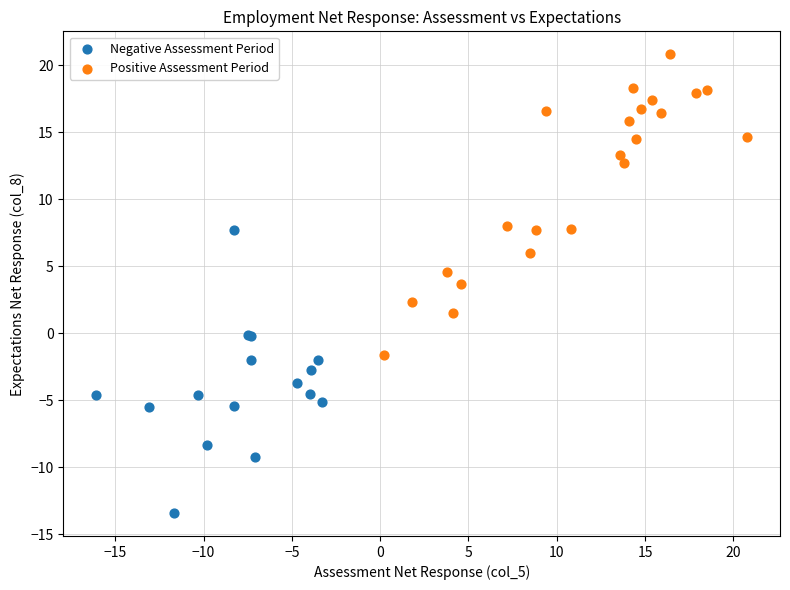

Which series contains the highest Y value?

Positive Assessment Period